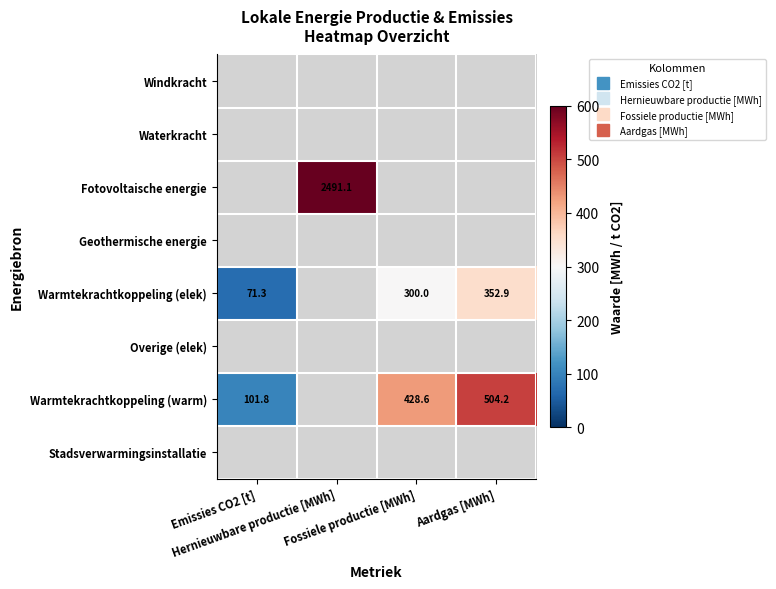

Is it true that Warmtekrachtkoppeling (elek) equals 159.7 at Fossiele productie [MWh]?

False